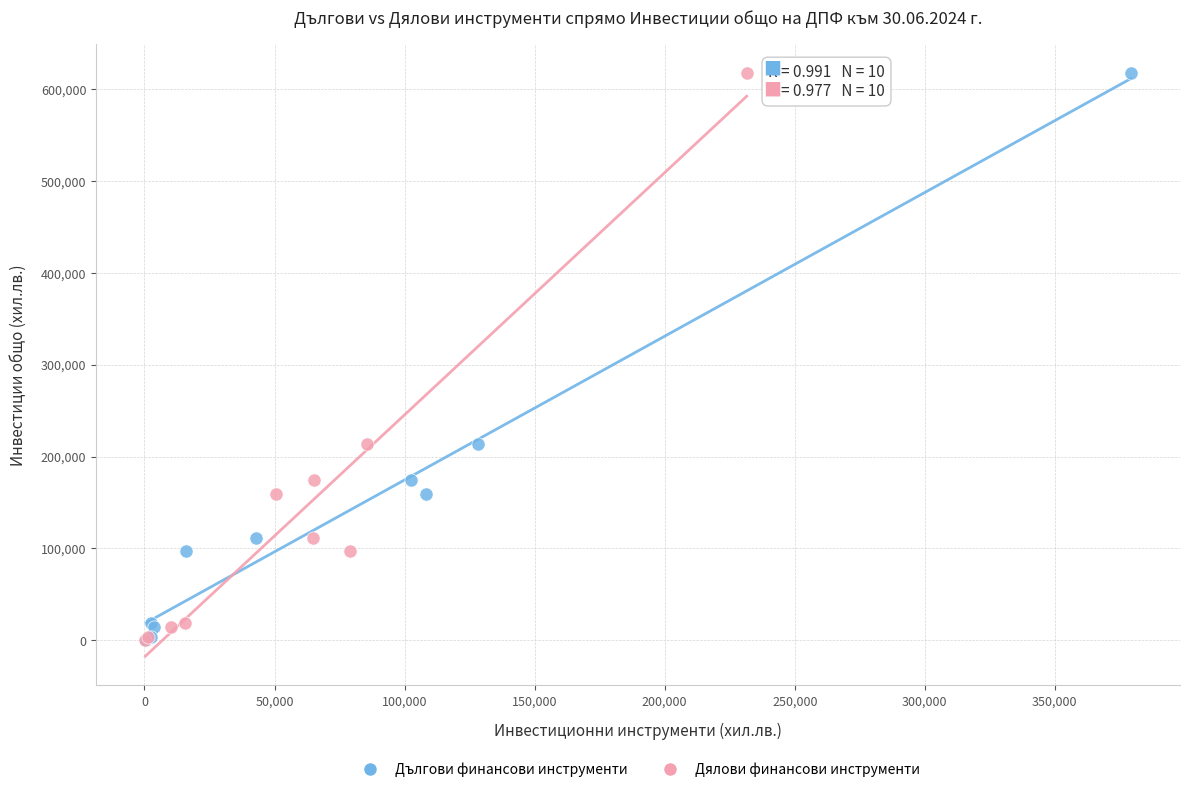

What are all the series names shown in the legend?

Дългови финансови инструменти, Дялови финансови инструменти